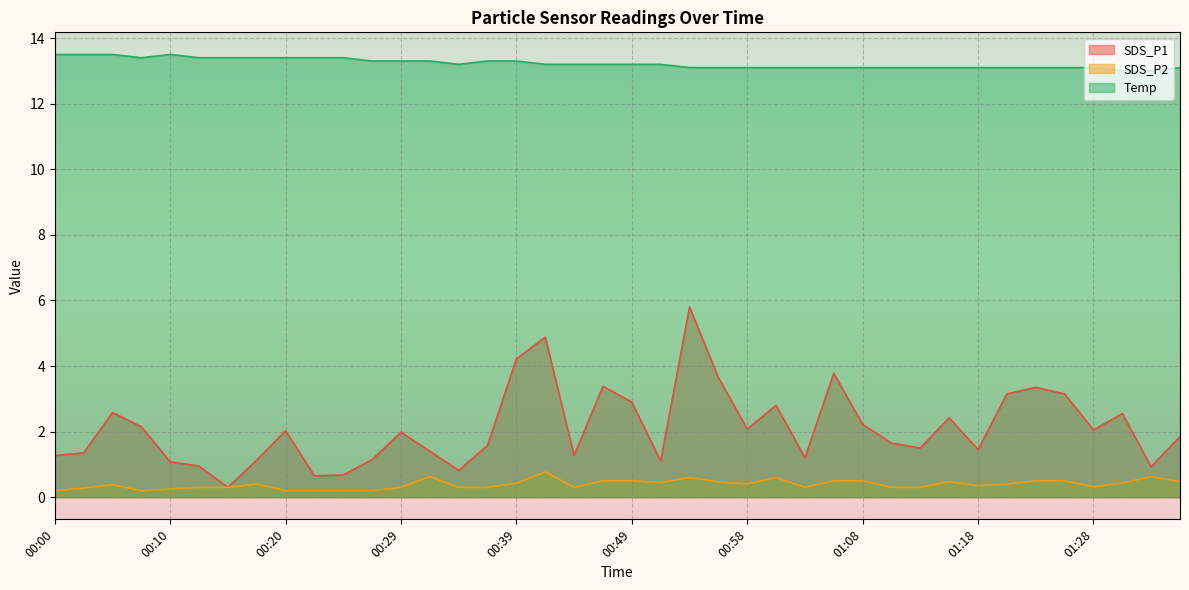

True or false: SDS_P1 has more than 2 interior local peaks.

True